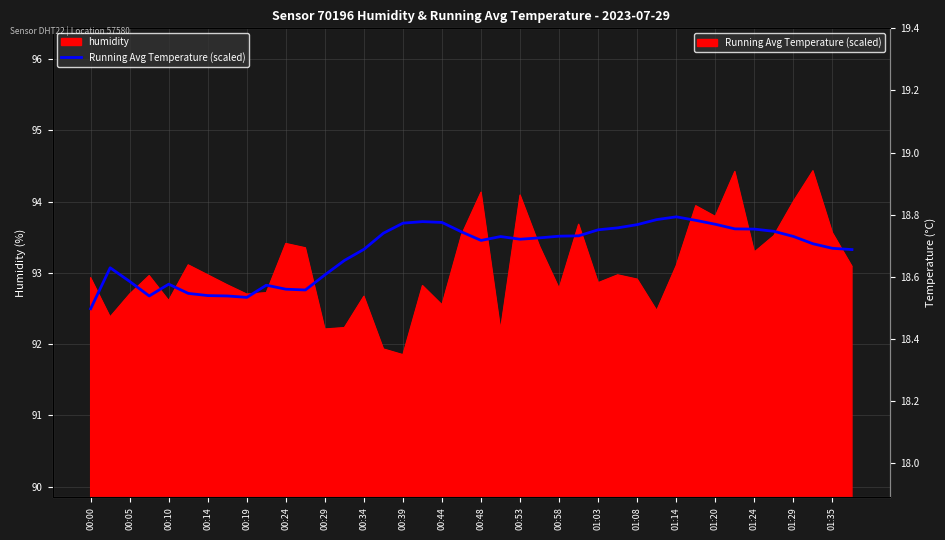

The value at 00:14 is 150.6. True or false?

False